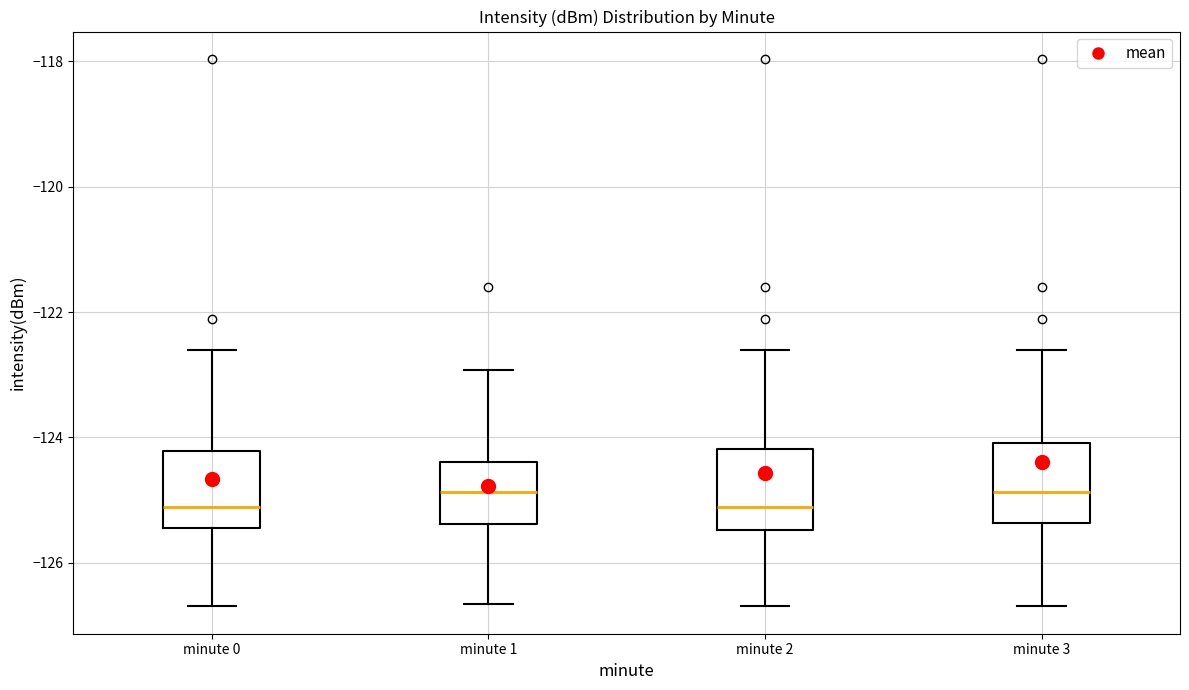

Reading left to right, read every box against the y-axis: the position of its median line, the range the box covers, and the ends of its whiskers. The values are not printed on the chart, so give them approximately, as read against the axis.

minute 0: median -125.2, box -125.4 to -124.2, whiskers -126.6 to -122.6
minute 1: median -124.8, box -125.4 to -124.4, whiskers -126.6 to -123.0
minute 2: median -125.2, box -125.4 to -124.2, whiskers -126.6 to -122.6
minute 3: median -124.8, box -125.4 to -124.0, whiskers -126.6 to -122.6